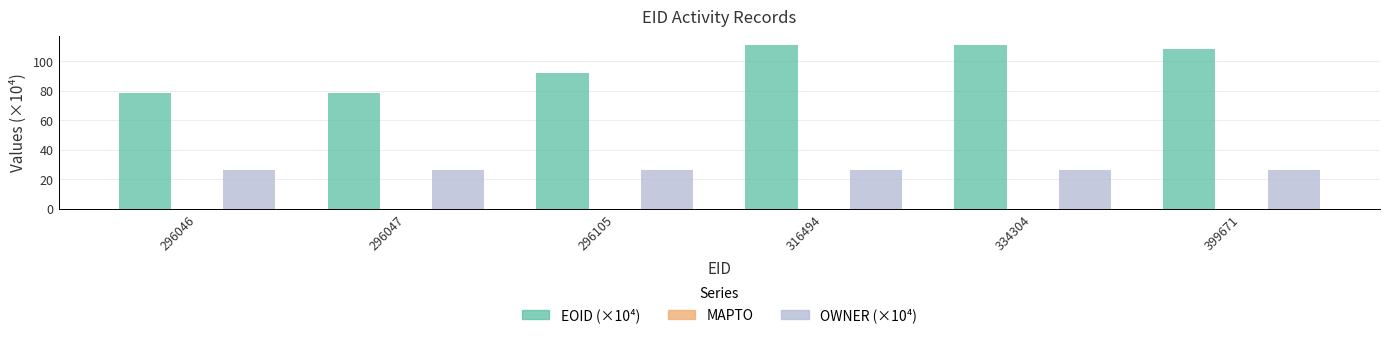

What is the greatest value displayed?

111.2